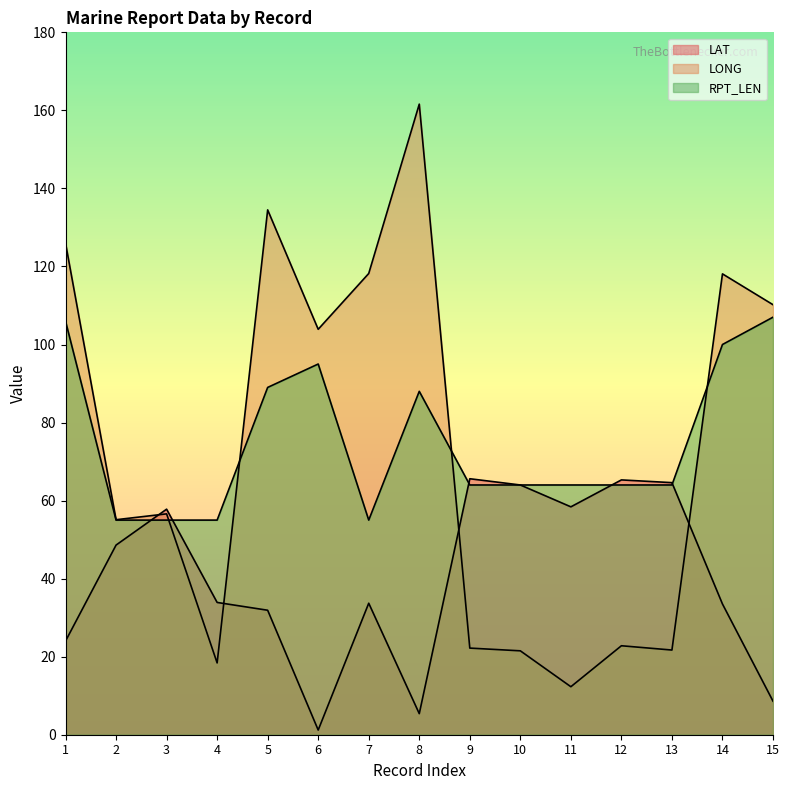

Which has a higher value, 15 or 10?

10